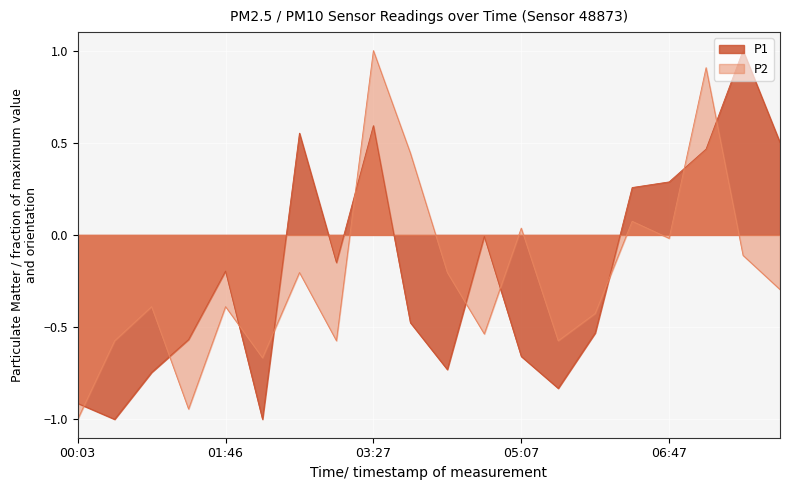

True or false: P1 and P2 intersect in this chart.

True